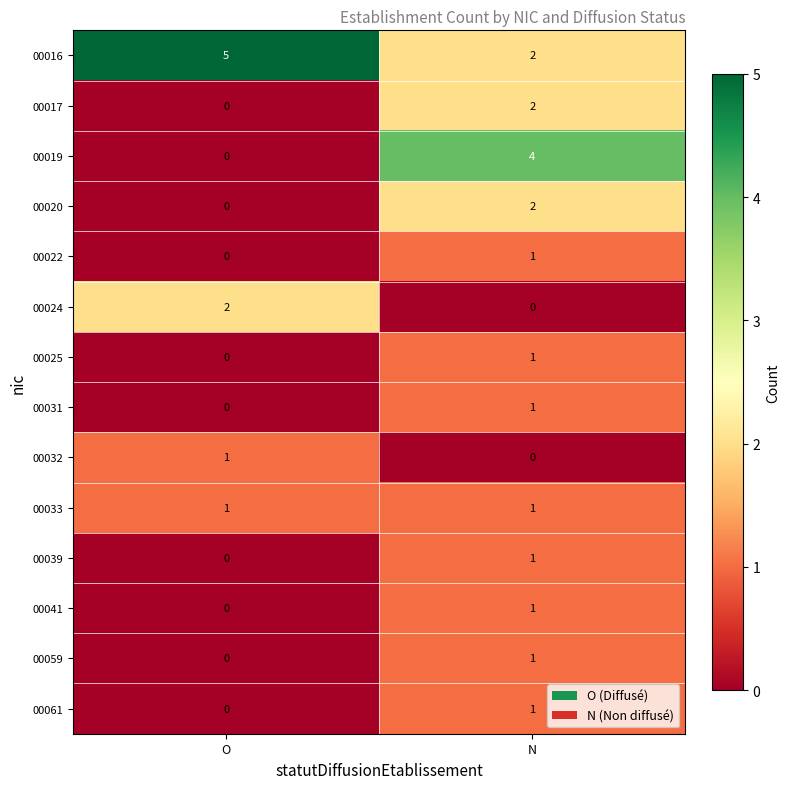

At which label does 00016 reach its minimum?

N